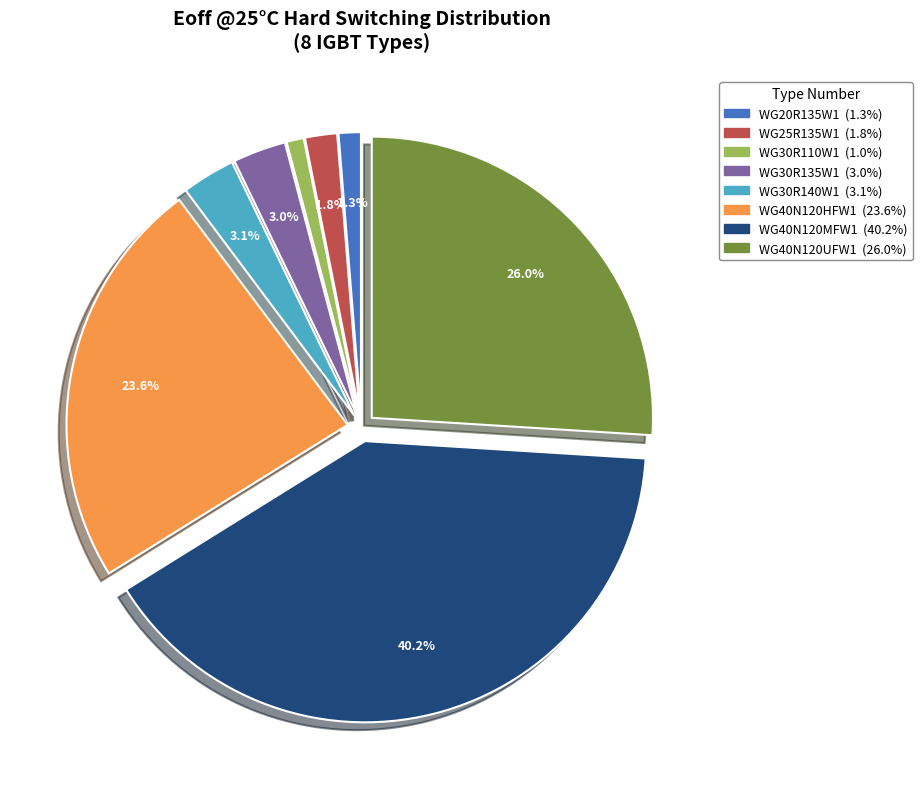

Which has a higher value, WG40N120HFW1 or WG20R135W1?

WG40N120HFW1